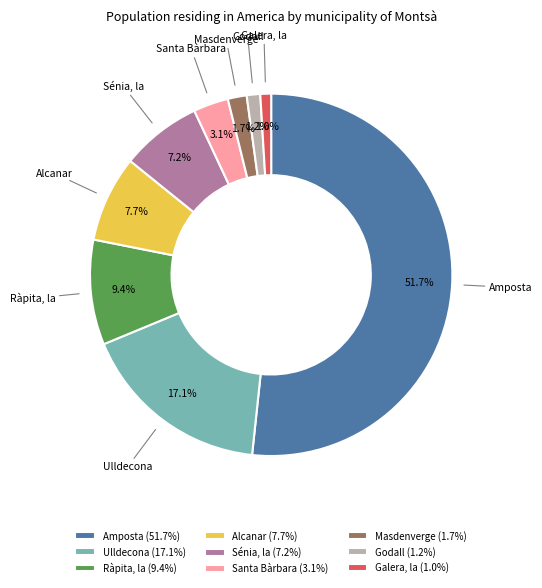

What is the majority slice?

Amposta